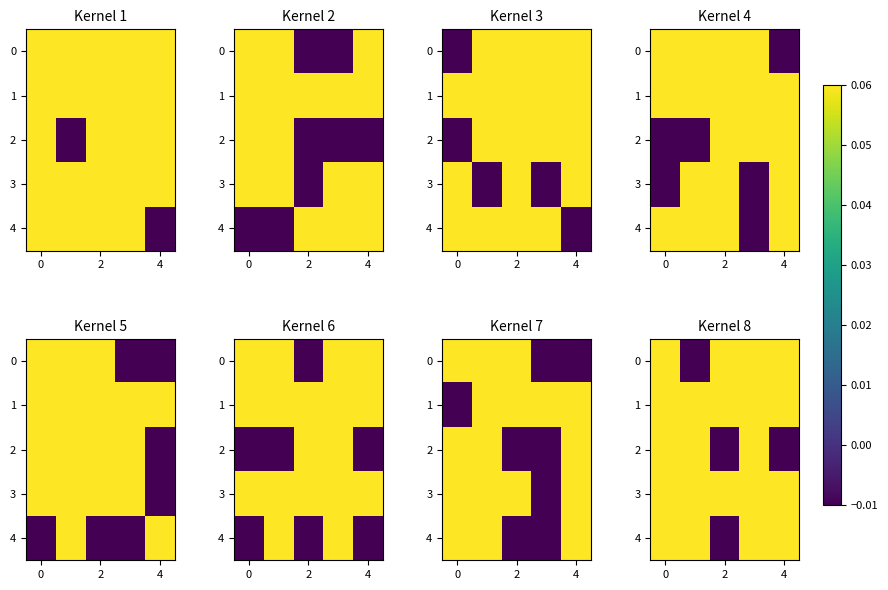

What is the sum of all 3 values?

0.3